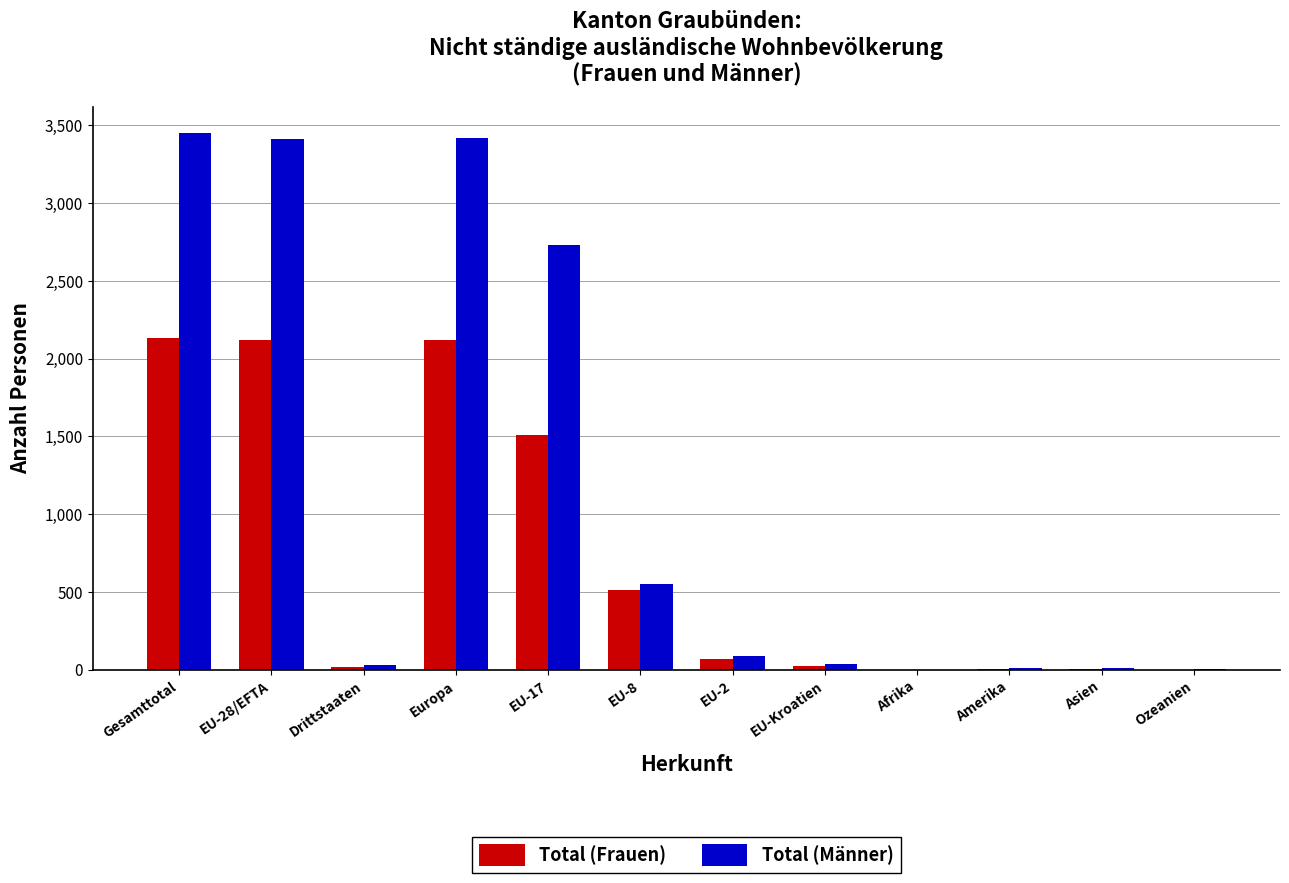

Which series has the largest total across all categories?

Total (Männer)